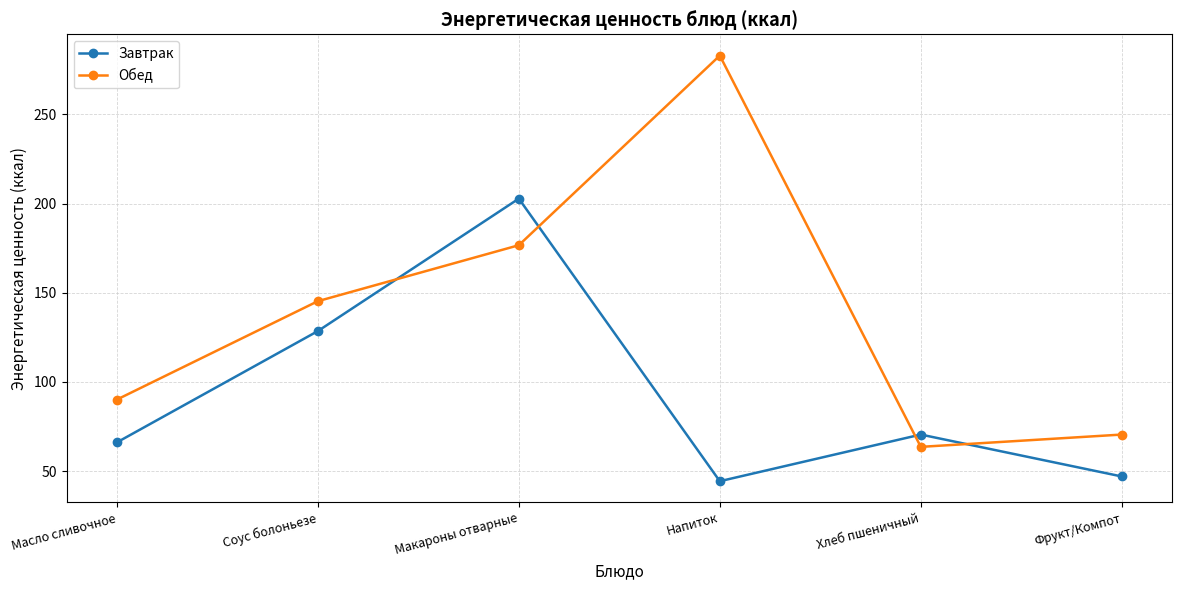

What position from the left is Макароны отварные?

3